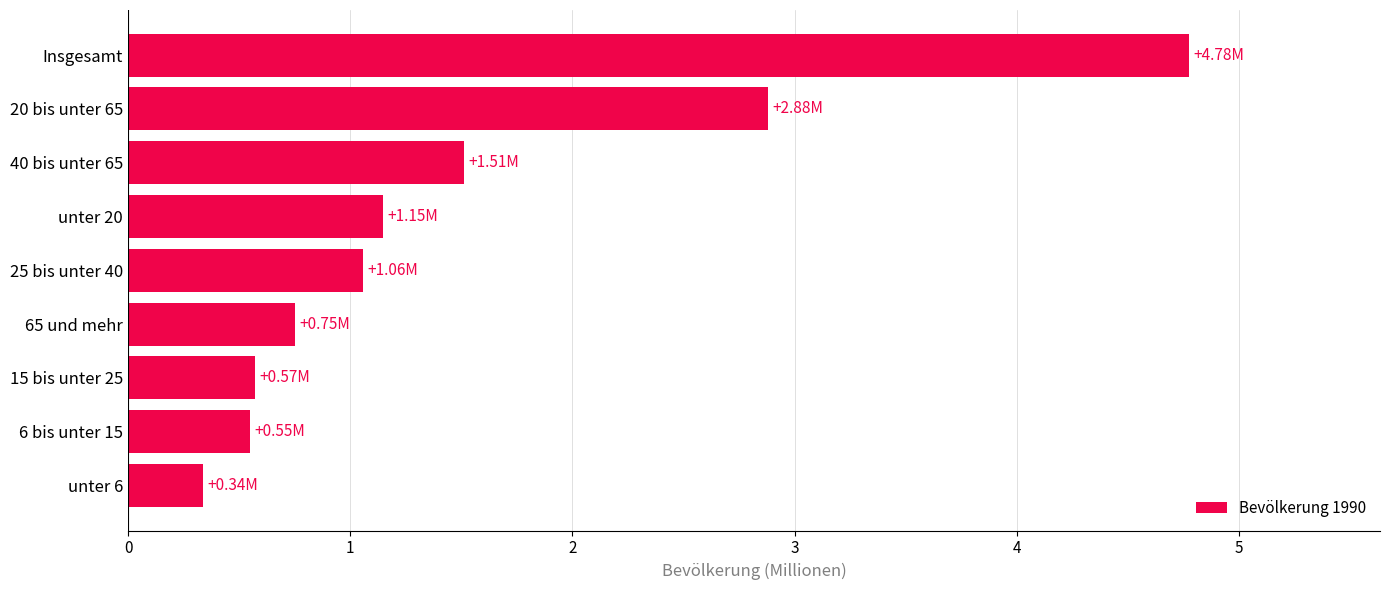

How many data points does each series have?

9